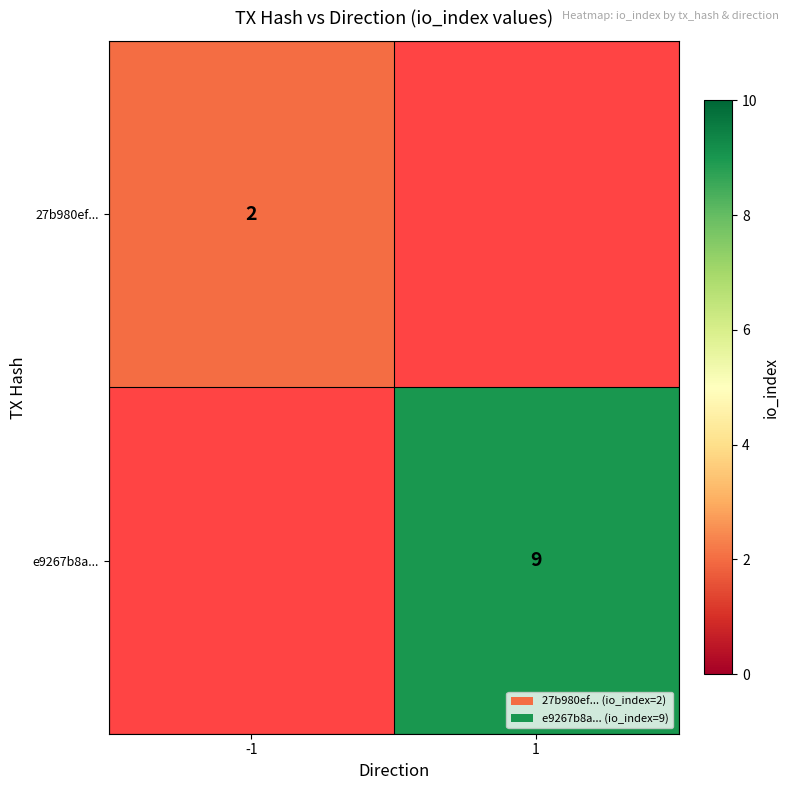

The value of e9267b8a... at 1 is 9. True or false?

True